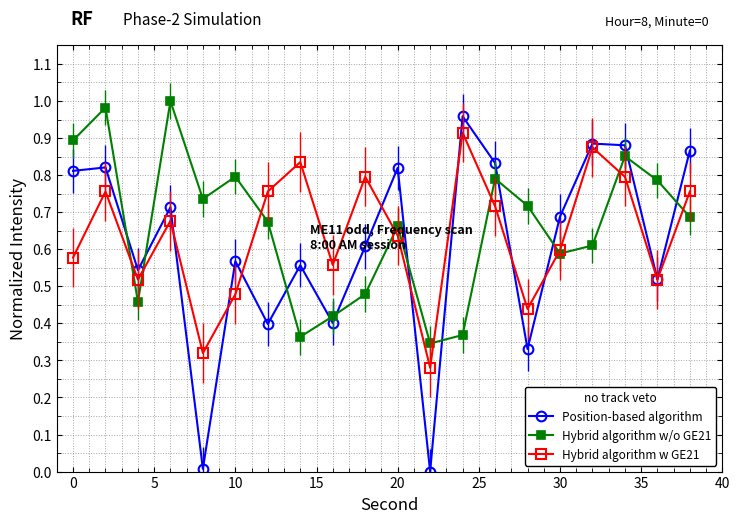

In Hybrid algorithm w/o GE21, how many points are higher than both neighbors (excluding endpoints)?

6